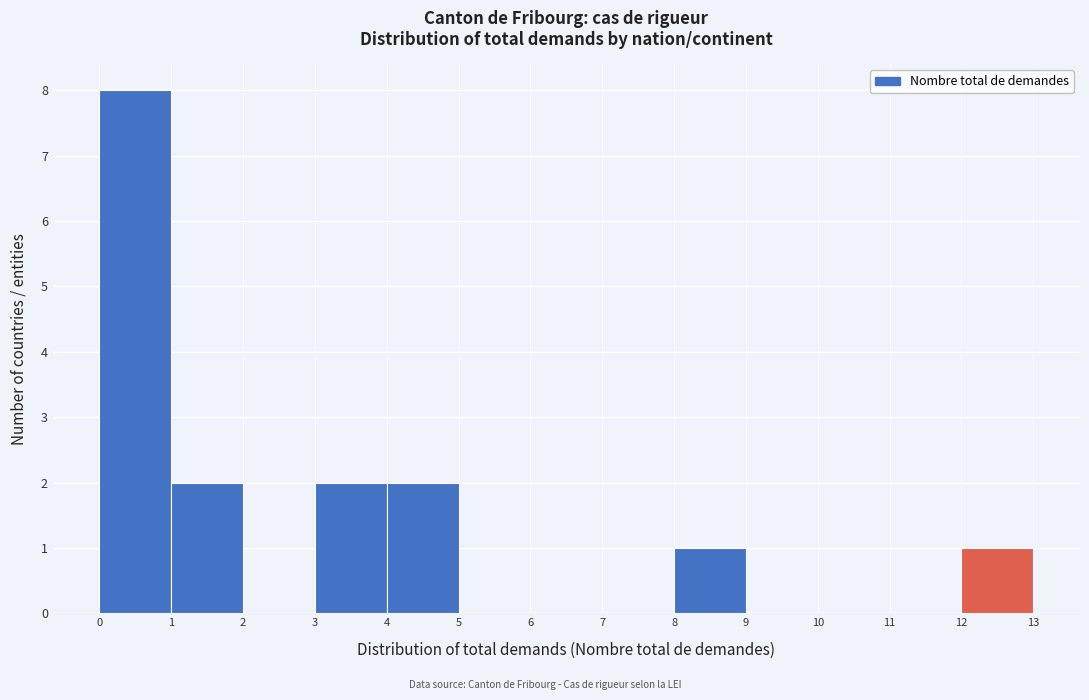

Reading left to right, transcribe this chart: for each bar, give the range it covers on the x-axis and its height. The values are not printed on the chart, so give them approximately, as read against the axis.

0 to 1: 8
1 to 2: 2
2 to 3: 0
3 to 4: 2
4 to 5: 2
5 to 6: 0
6 to 7: 0
7 to 8: 0
8 to 9: 1
9 to 10: 0
10 to 11: 0
11 to 12: 0
12 to 13: 1